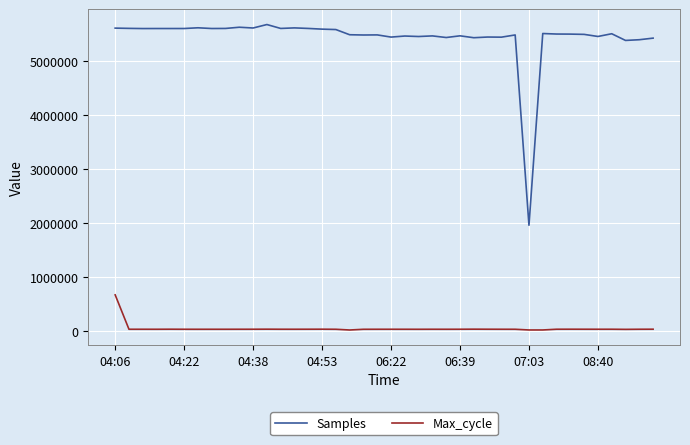

True or false: Samples and Max_cycle cross at least once.

False